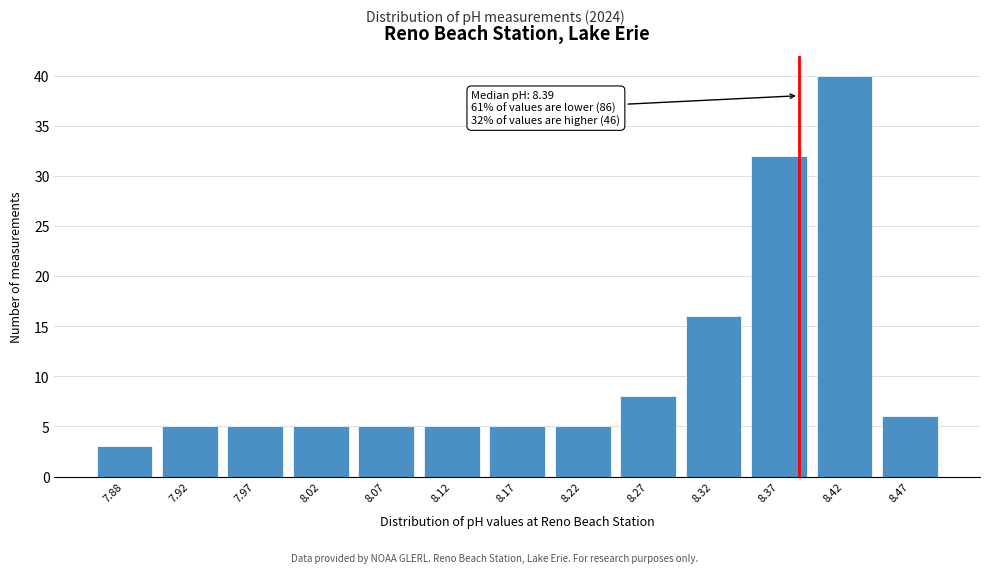

Which range on the x-axis has the tallest bar?

8.40 to 8.45